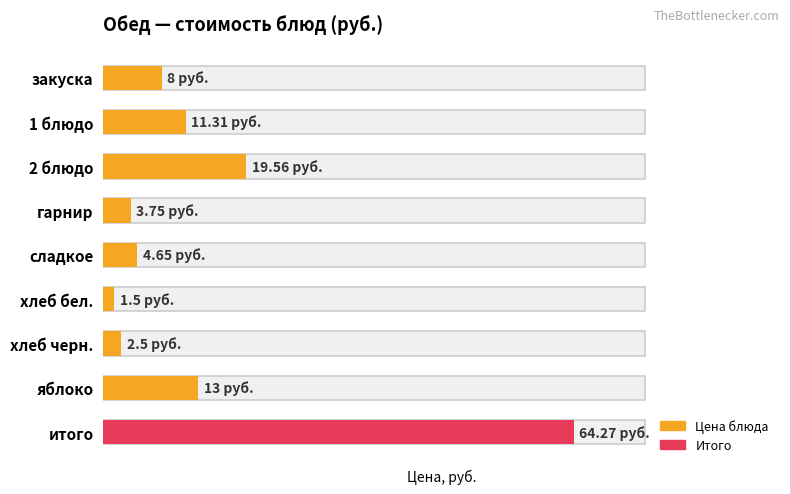

What is the sum of all values?

128.5